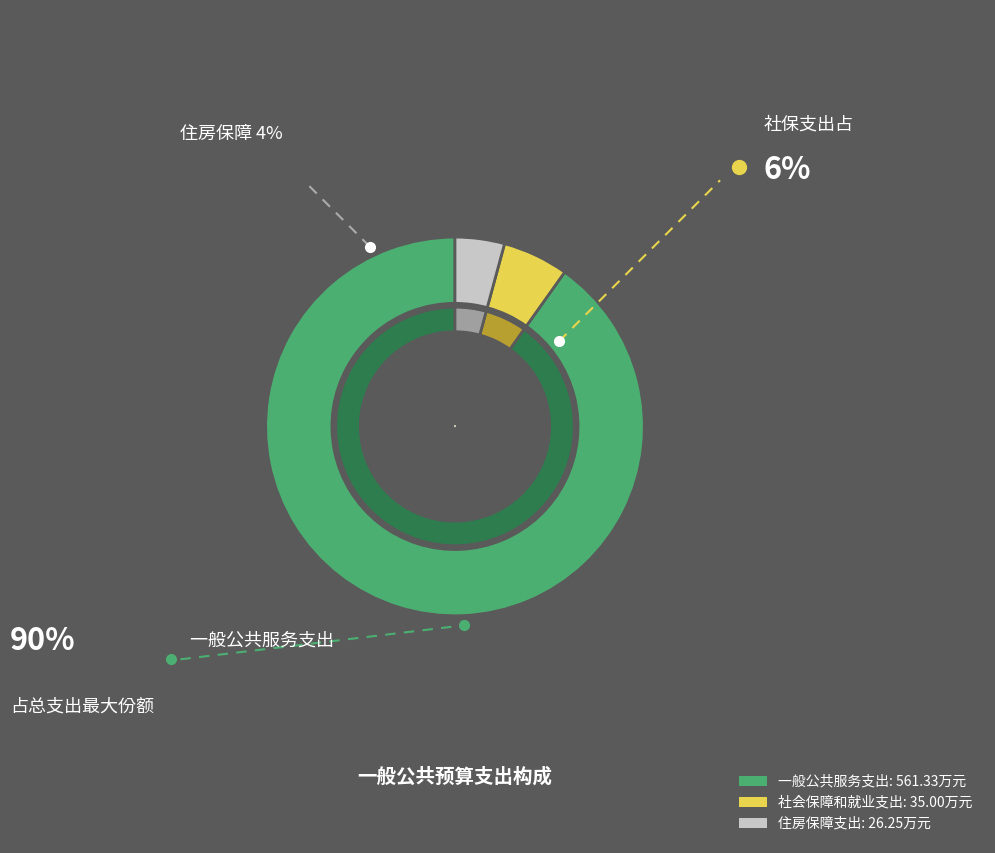

To the nearest percent, what is the combined percentage of 一般公共服务支出 and 住房保障支出?

94%